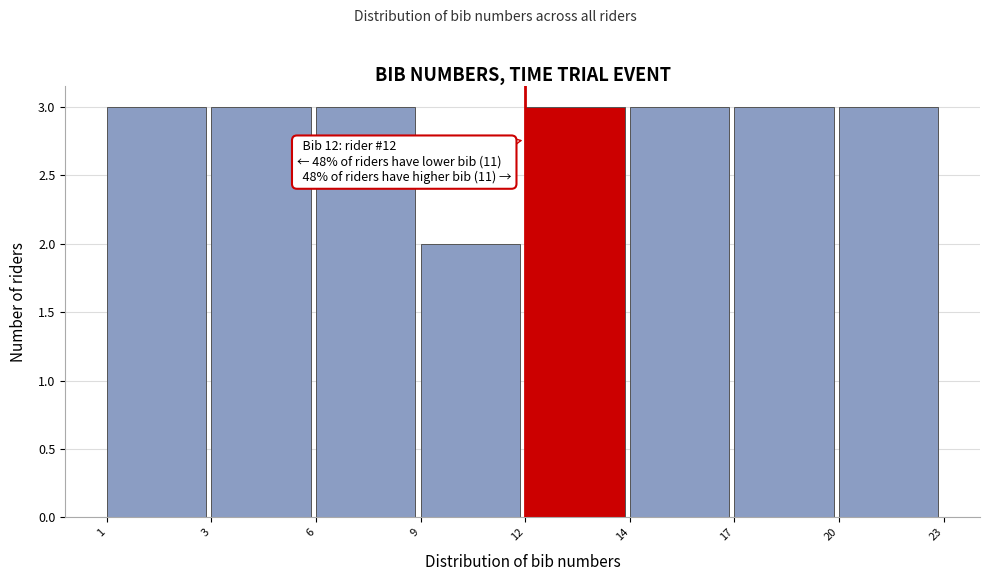

Reading left to right, what are all the values shown in this chart?

3	3	3	2	3	3	3	3